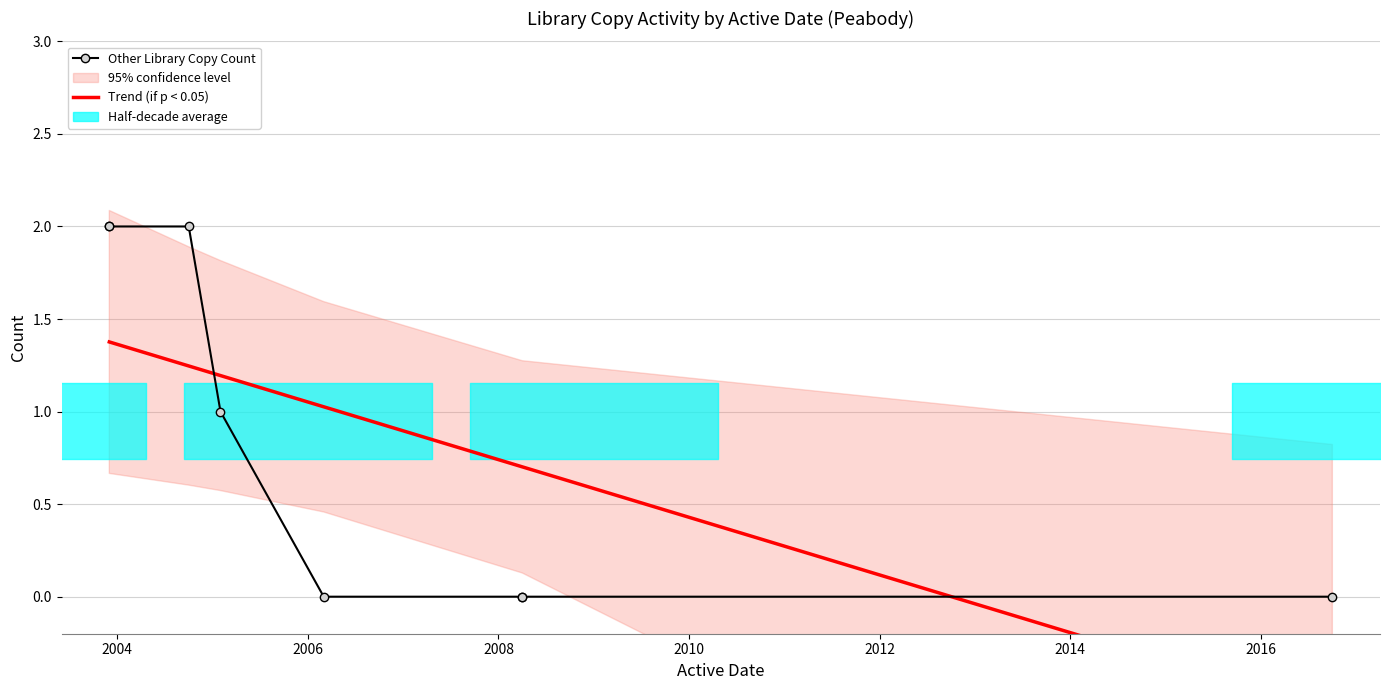

How many lines are shown in the chart?

2